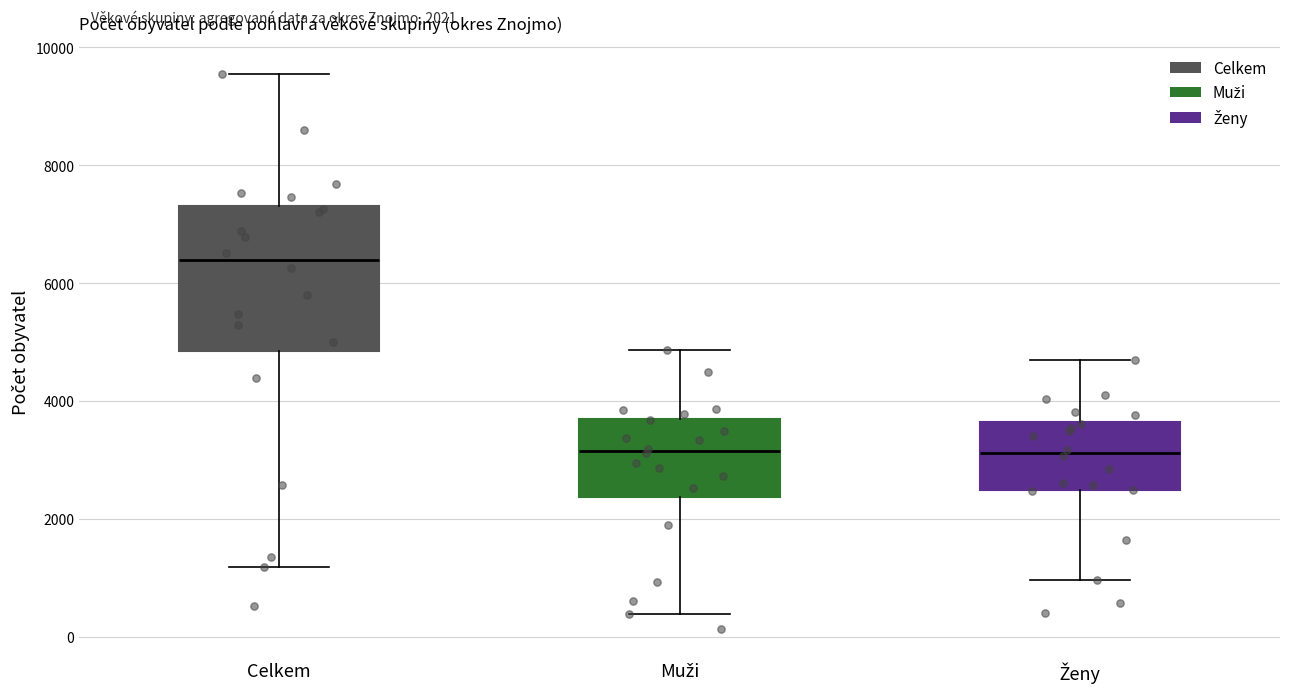

Which box is the tallest, from its lower edge to its upper edge?

Celkem